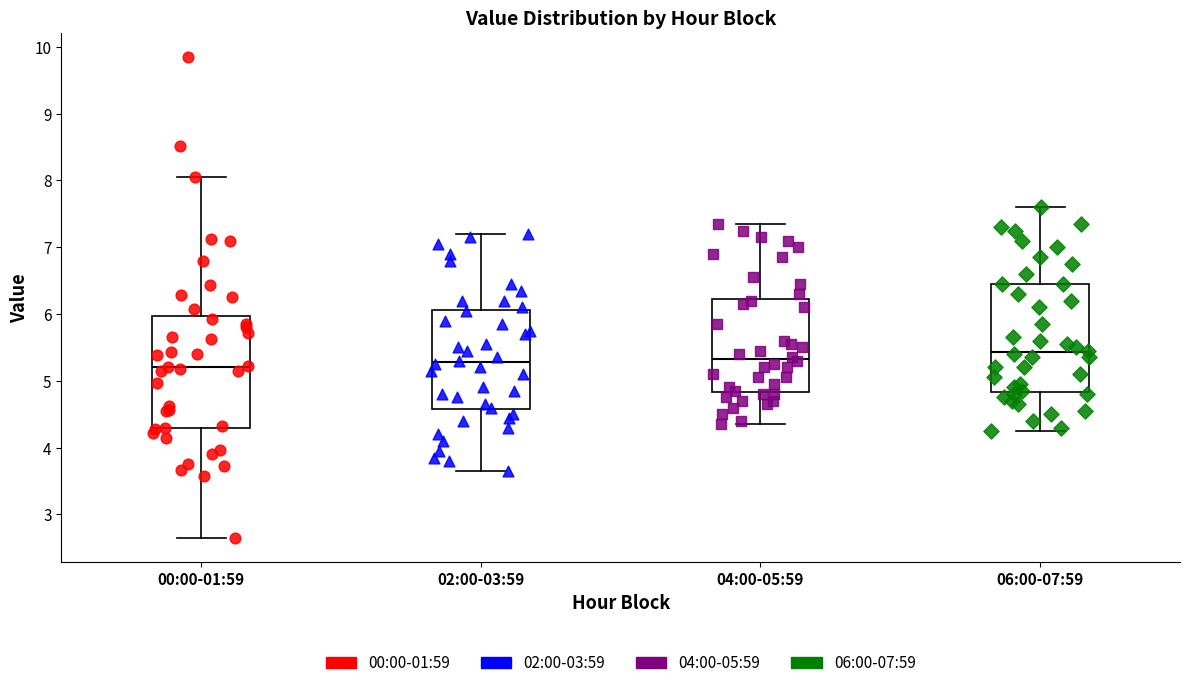

Reading left to right, transcribe this box plot: for each box, give where its median line is, the range the box spans, and where its two whiskers end, as read against the y-axis. The values are not printed on the chart, so give them approximately, as read against the axis.

00:00-01:59: median 5.2, box 4.3 to 6.0, whiskers 2.7 to 8.1
02:00-03:59: median 5.3, box 4.6 to 6.1, whiskers 3.7 to 7.2
04:00-05:59: median 5.3, box 4.8 to 6.2, whiskers 4.4 to 7.4
06:00-07:59: median 5.4, box 4.8 to 6.5, whiskers 4.3 to 7.6